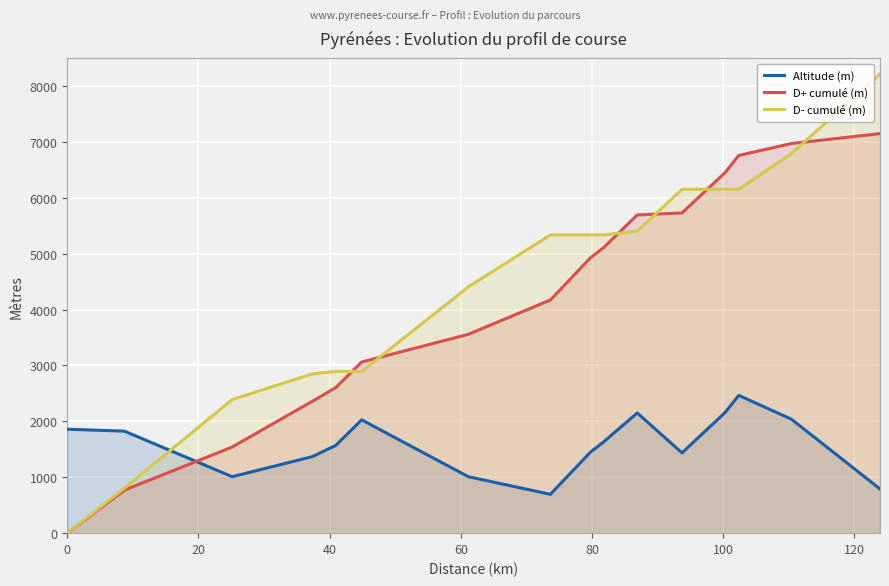

What is the highest value of the D+ cumulé (m) series?

7147